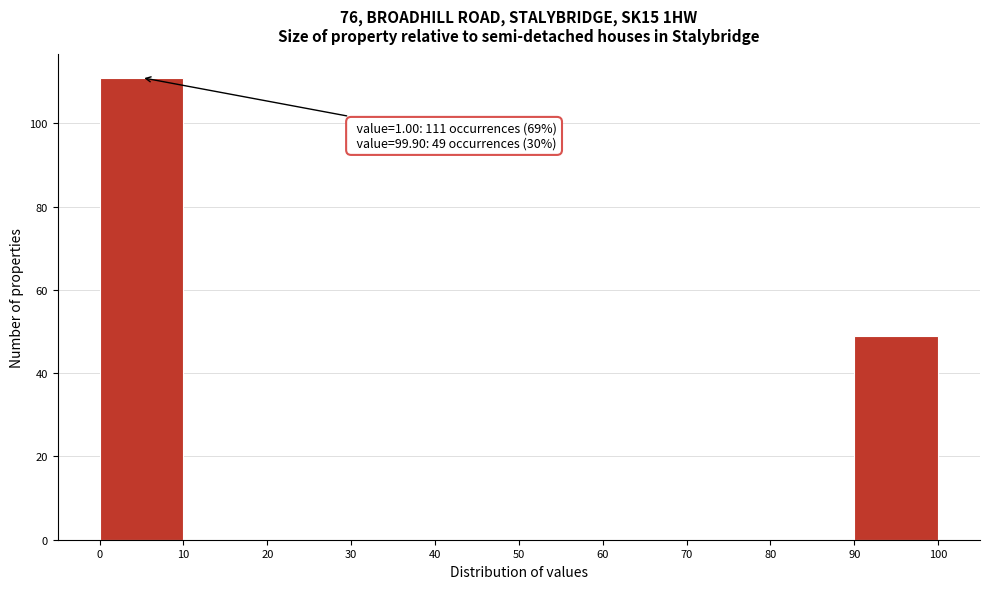

Over which range of the x-axis is the bar tallest?

0 to 10